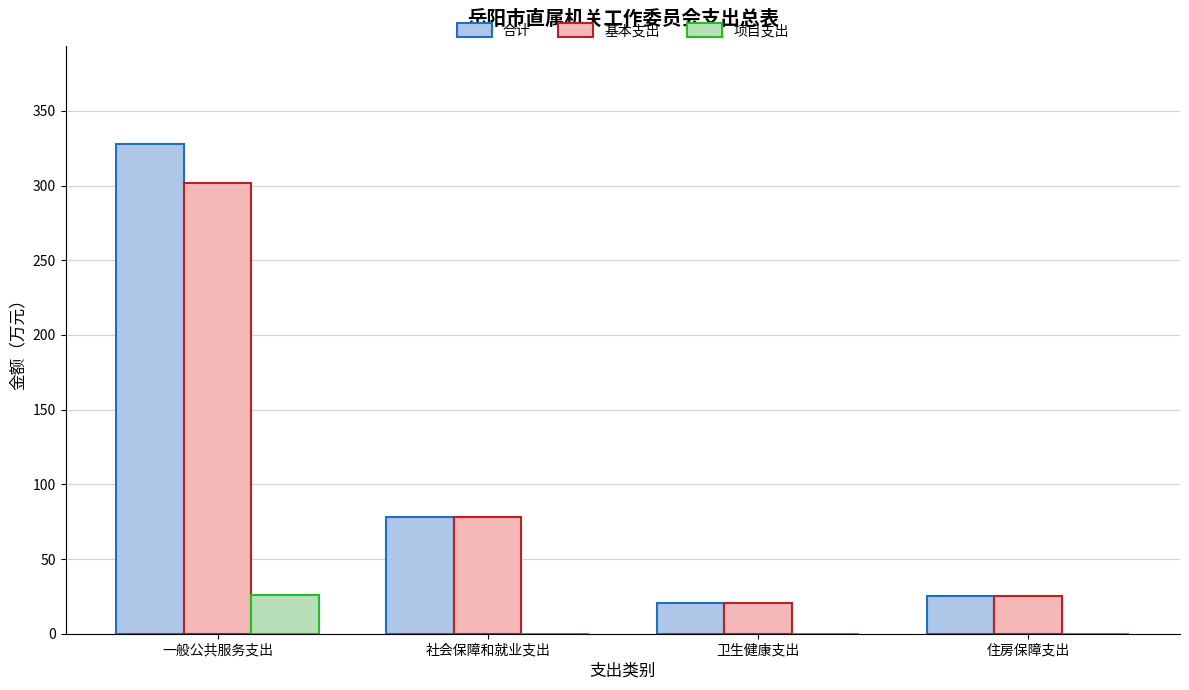

Reading right to left, transcribe all the data shown in this chart.

合计: 住房保障支出=25.2	卫生健康支出=20.4	社会保障和就业支出=78.3	一般公共服务支出=327.9
基本支出: 住房保障支出=25.2	卫生健康支出=20.4	社会保障和就业支出=78.3	一般公共服务支出=301.8
项目支出: 住房保障支出=0.0	卫生健康支出=0.0	社会保障和就业支出=0.0	一般公共服务支出=26.1